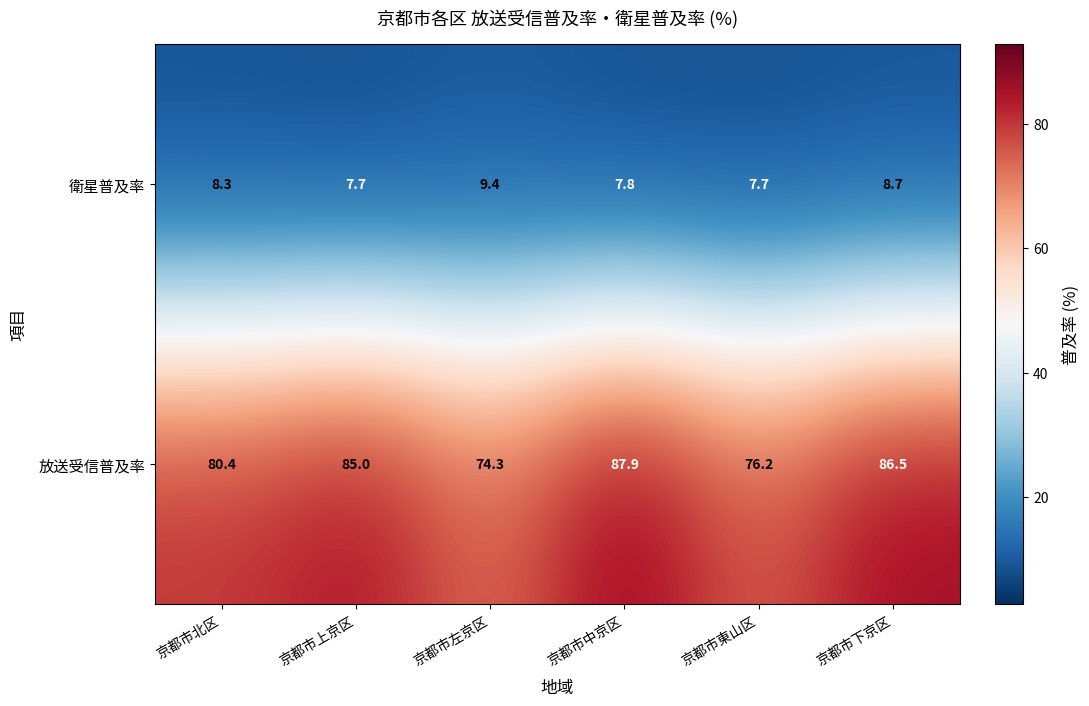

Reading right to left, transcribe all the data shown in this chart.

衛星普及率: 8.7	7.7	7.8	9.4	7.7	8.3
放送受信普及率: 86.5	76.2	87.9	74.3	85.0	80.4